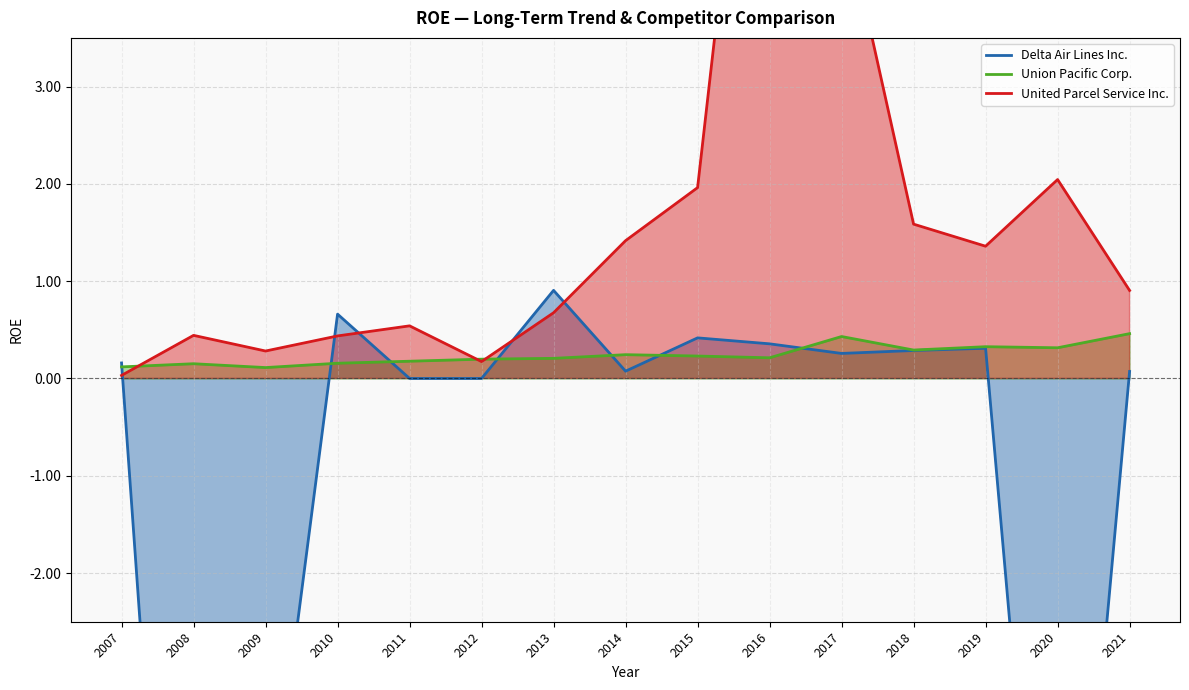

Reading left to right, extract all data points from this chart.

Delta Air Lines Inc.: 0.2	-10.2	-5.0	0.7	0.0	0.0	0.9	0.1	0.4	0.4	0.3	0.3	0.3	-8.1	0.1
Union Pacific Corp.: 0.1	0.2	0.1	0.2	0.2	0.2	0.2	0.2	0.2	0.2	0.4	0.3	0.3	0.3	0.5
United Parcel Service Inc.: 0.0	0.4	0.3	0.4	0.5	0.2	0.7	1.4	2.0	8.5	4.9	1.6	1.4	2.0	0.9